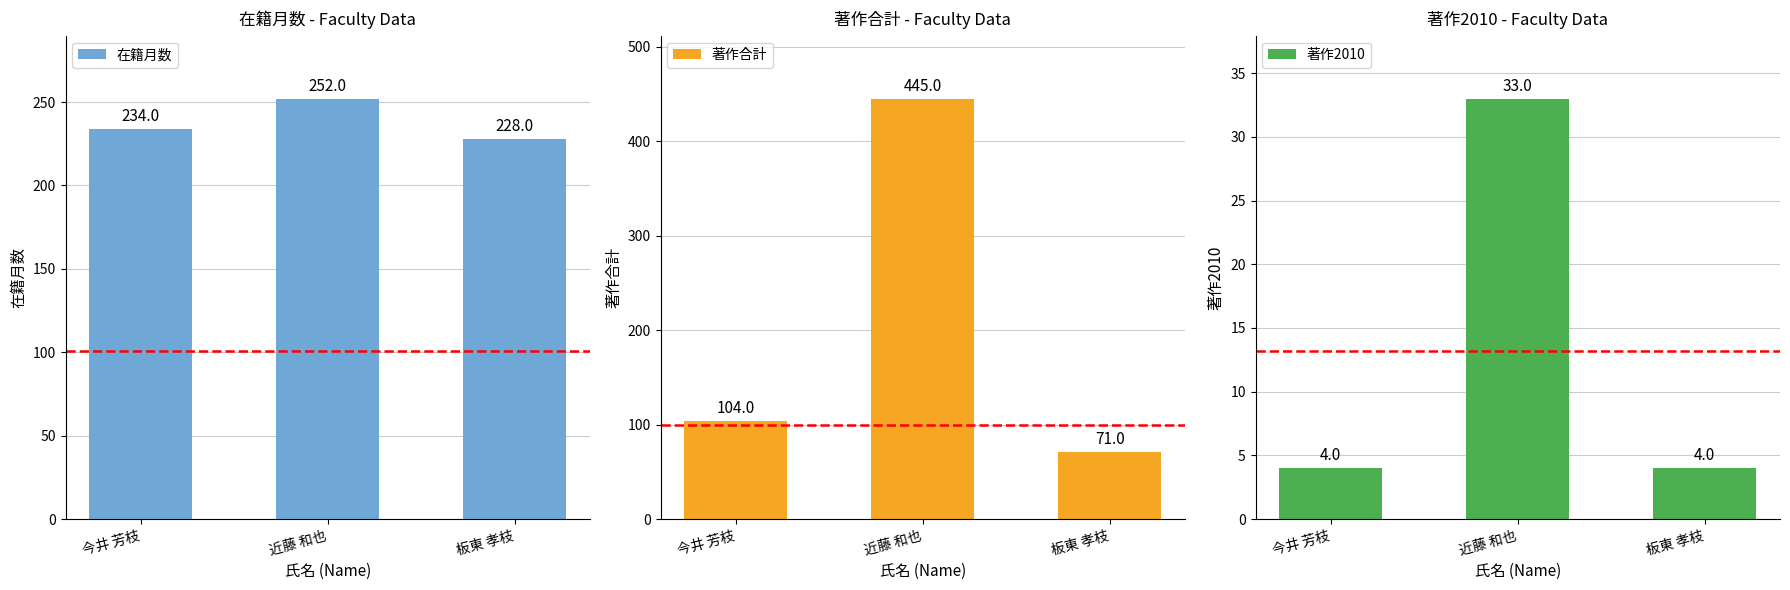

Between 近藤 和也 and 板東 孝枝, which series saw the biggest shift?

著作合計